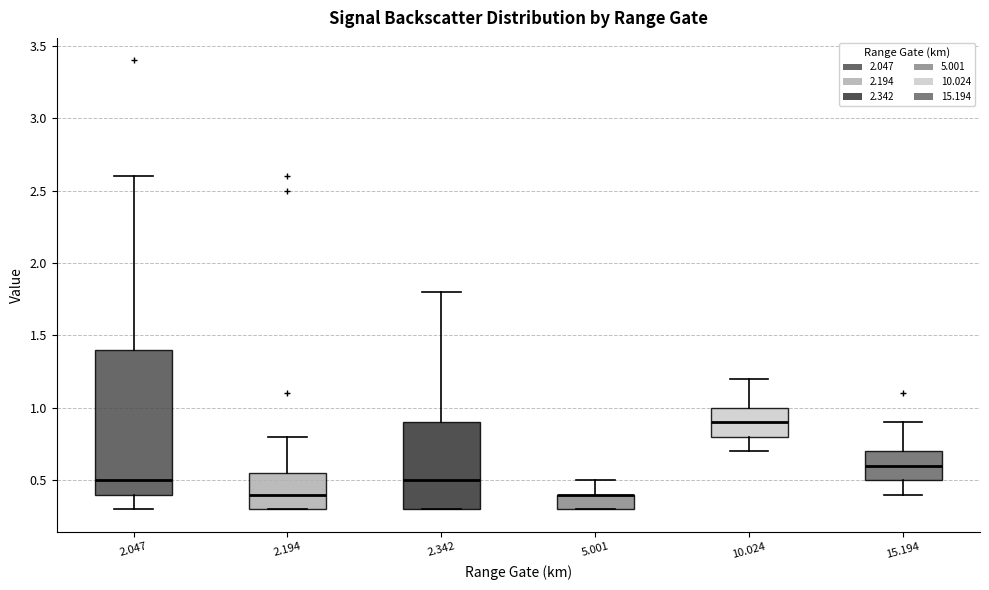

Where is the upper edge of the box at x = 5.001 on the y-axis? The values are not printed on the chart, so give them approximately, as read against the axis.

0.40